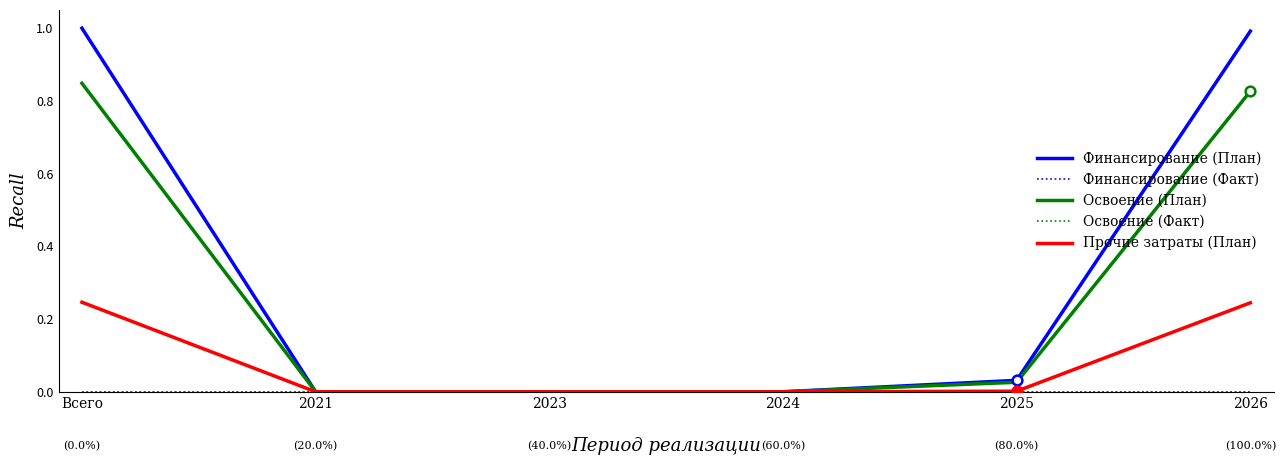

At how many categories does at least one series exceed 0?

3